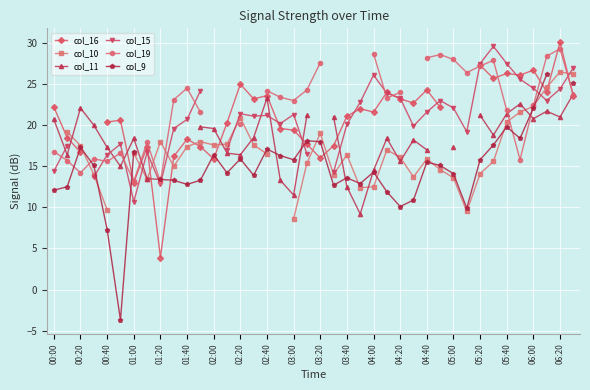

What position from the left is 00:20?

2